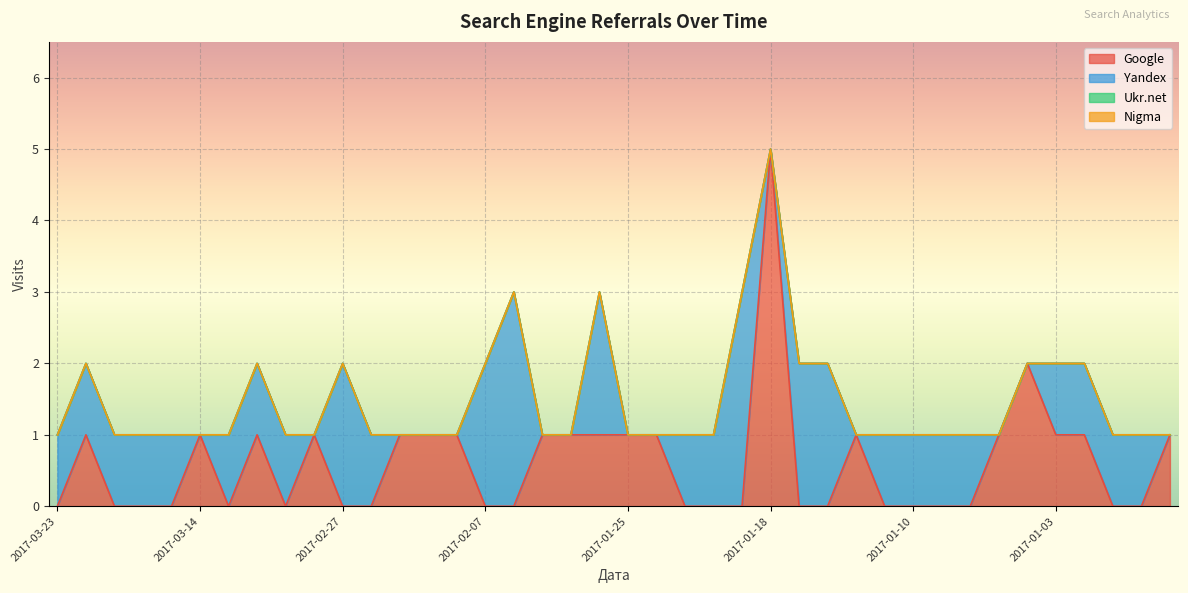

Reading left to right, transcribe all the data shown in this chart.

Google: 2017-03-23=0	2017-03-21=1	2017-03-17=0	2017-03-16=0	2017-03-15=0	2017-03-14=1	2017-03-11=0	2017-03-09=1	2017-03-05=0	2017-03-04=1	2017-02-27=0	2017-02-14=0	2017-02-13=1	2017-02-11=1	2017-02-09=1	2017-02-07=0	2017-02-02=0	2017-02-01=1	2017-01-30=1	2017-01-27=1	2017-01-25=1	2017-01-24=1	2017-01-22=0	2017-01-21=0	2017-01-20=0	2017-01-18=5	2017-01-17=0	2017-01-16=0	2017-01-15=1	2017-01-12=0	2017-01-10=0	2017-01-09=0	2017-01-08=0	2017-01-05=1	2017-01-04=2	2017-01-03=1	2017-01-02=1	2016-12-25=0	2016-12-23=0	2016-12-22=1
Yandex: 2017-03-23=1	2017-03-21=1	2017-03-17=1	2017-03-16=1	2017-03-15=1	2017-03-14=0	2017-03-11=1	2017-03-09=1	2017-03-05=1	2017-03-04=0	2017-02-27=2	2017-02-14=1	2017-02-13=0	2017-02-11=0	2017-02-09=0	2017-02-07=2	2017-02-02=3	2017-02-01=0	2017-01-30=0	2017-01-27=2	2017-01-25=0	2017-01-24=0	2017-01-22=1	2017-01-21=1	2017-01-20=3	2017-01-18=0	2017-01-17=2	2017-01-16=2	2017-01-15=0	2017-01-12=1	2017-01-10=1	2017-01-09=1	2017-01-08=1	2017-01-05=0	2017-01-04=0	2017-01-03=1	2017-01-02=1	2016-12-25=1	2016-12-23=1	2016-12-22=0
Ukr.net: 2017-03-23=0	2017-03-21=0	2017-03-17=0	2017-03-16=0	2017-03-15=0	2017-03-14=0	2017-03-11=0	2017-03-09=0	2017-03-05=0	2017-03-04=0	2017-02-27=0	2017-02-14=0	2017-02-13=0	2017-02-11=0	2017-02-09=0	2017-02-07=0	2017-02-02=0	2017-02-01=0	2017-01-30=0	2017-01-27=0	2017-01-25=0	2017-01-24=0	2017-01-22=0	2017-01-21=0	2017-01-20=0	2017-01-18=0	2017-01-17=0	2017-01-16=0	2017-01-15=0	2017-01-12=0	2017-01-10=0	2017-01-09=0	2017-01-08=0	2017-01-05=0	2017-01-04=0	2017-01-03=0	2017-01-02=0	2016-12-25=0	2016-12-23=0	2016-12-22=0
Nigma: 2017-03-23=0	2017-03-21=0	2017-03-17=0	2017-03-16=0	2017-03-15=0	2017-03-14=0	2017-03-11=0	2017-03-09=0	2017-03-05=0	2017-03-04=0	2017-02-27=0	2017-02-14=0	2017-02-13=0	2017-02-11=0	2017-02-09=0	2017-02-07=0	2017-02-02=0	2017-02-01=0	2017-01-30=0	2017-01-27=0	2017-01-25=0	2017-01-24=0	2017-01-22=0	2017-01-21=0	2017-01-20=0	2017-01-18=0	2017-01-17=0	2017-01-16=0	2017-01-15=0	2017-01-12=0	2017-01-10=0	2017-01-09=0	2017-01-08=0	2017-01-05=0	2017-01-04=0	2017-01-03=0	2017-01-02=0	2016-12-25=0	2016-12-23=0	2016-12-22=0